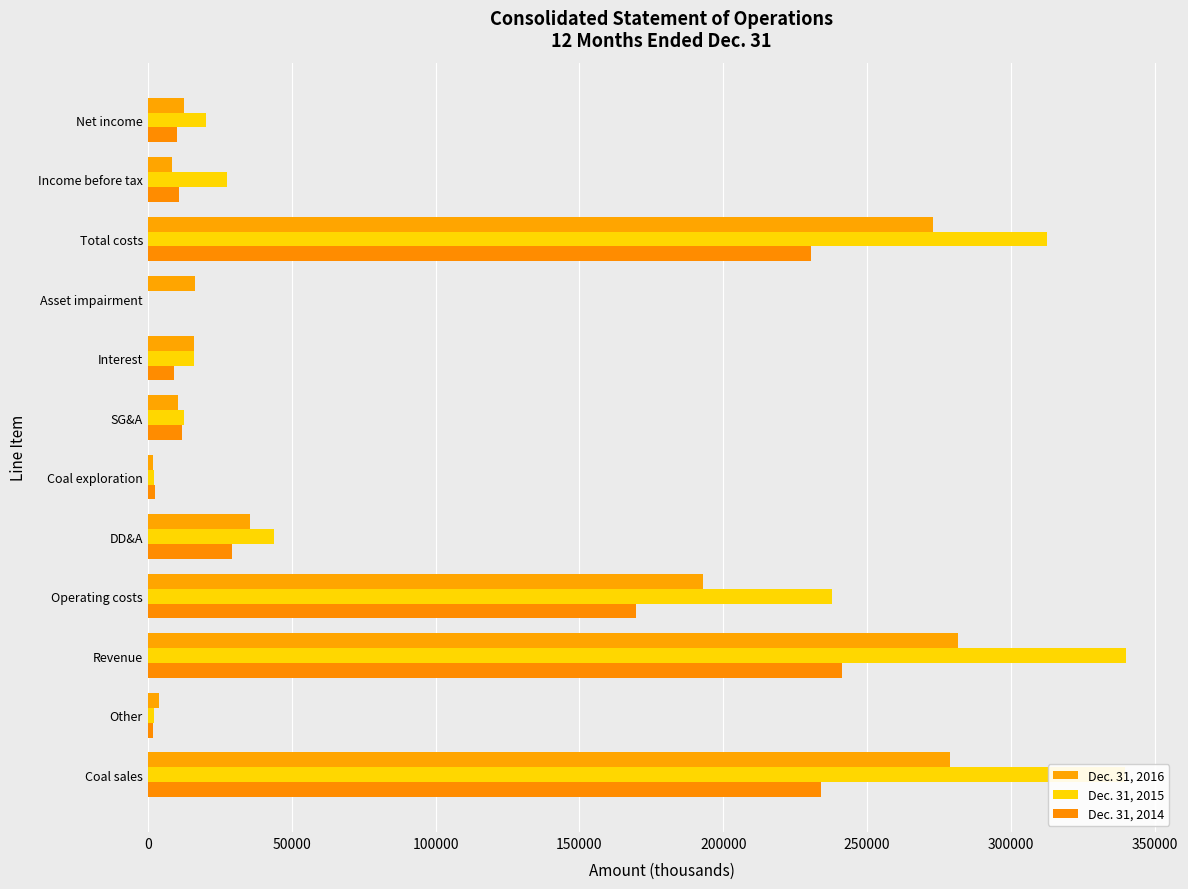

Count the number of data series in this chart.

3